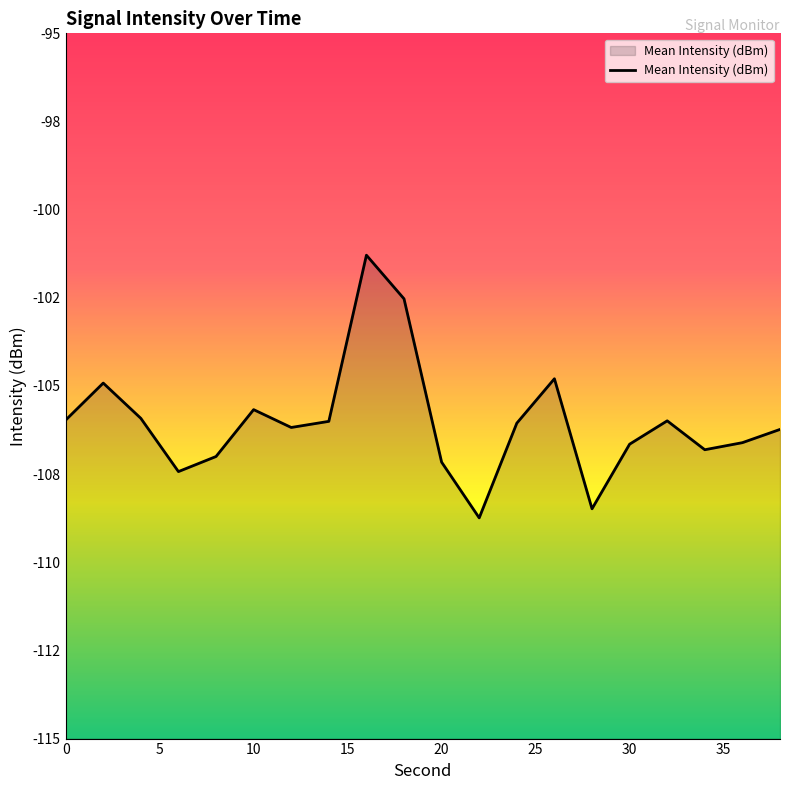

How many distinct data groups are displayed?

1